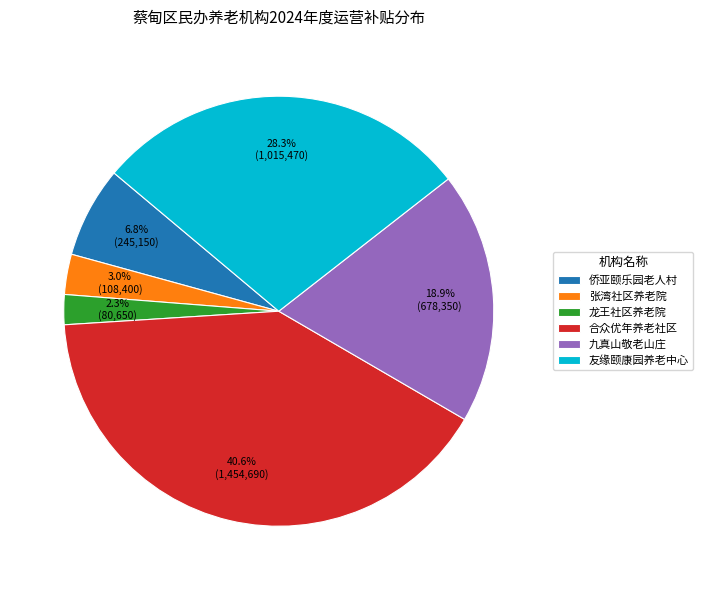

To the nearest percent, what percentage of the pie is 友缘颐康园养老中心?

28%